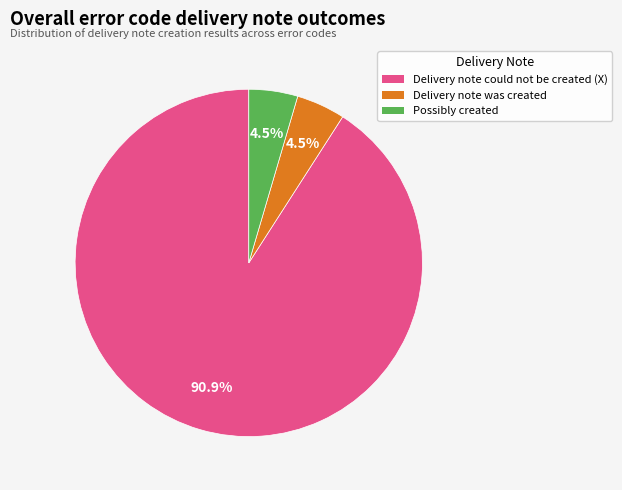

How much of the chart is everything except Possibly created?

95.5%